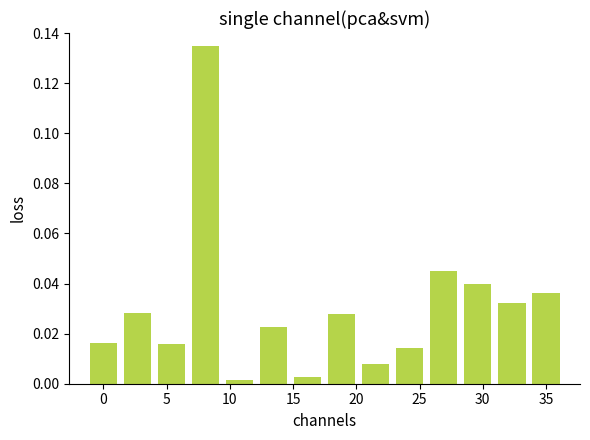

What is the sum of all values?

0.4